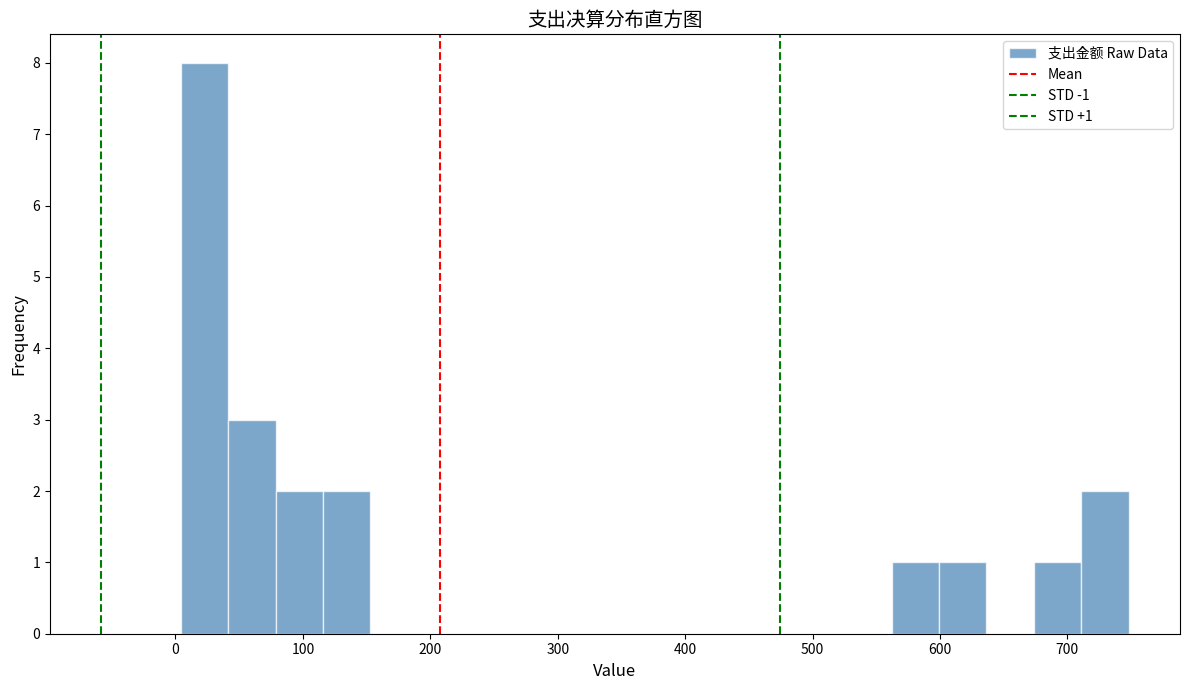

Around what value on the x-axis is the tallest bar? Give the approximate position of its centre, as read against the axis.

20